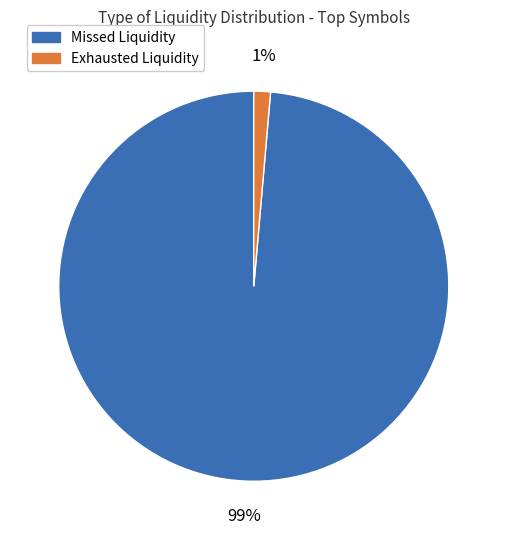

To the nearest percent, what is the average slice percentage?

50%